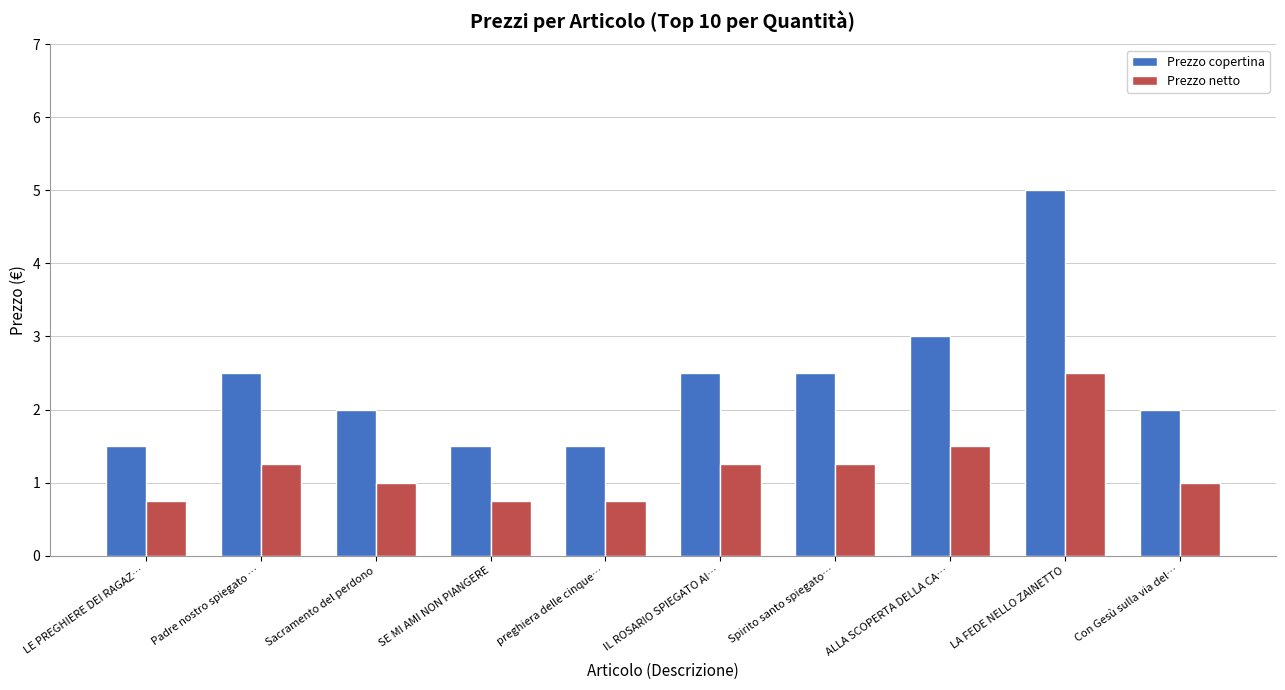

Is it true that Prezzo netto equals 1.0 at Sacramento del perdono?

True